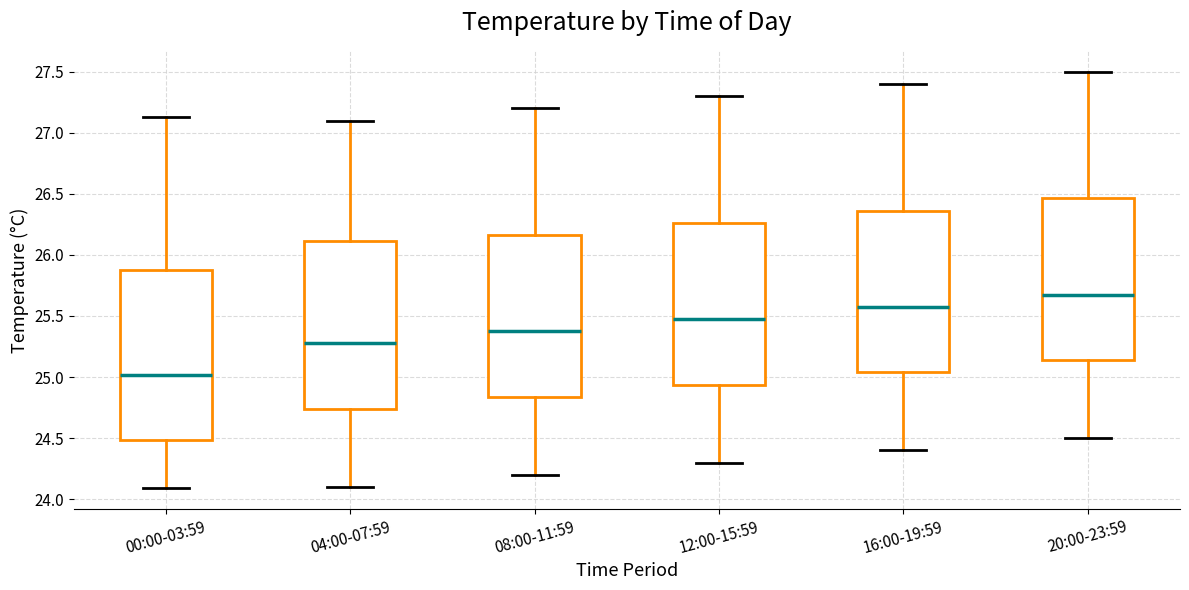

Which box has the highest median line?

20:00-23:59